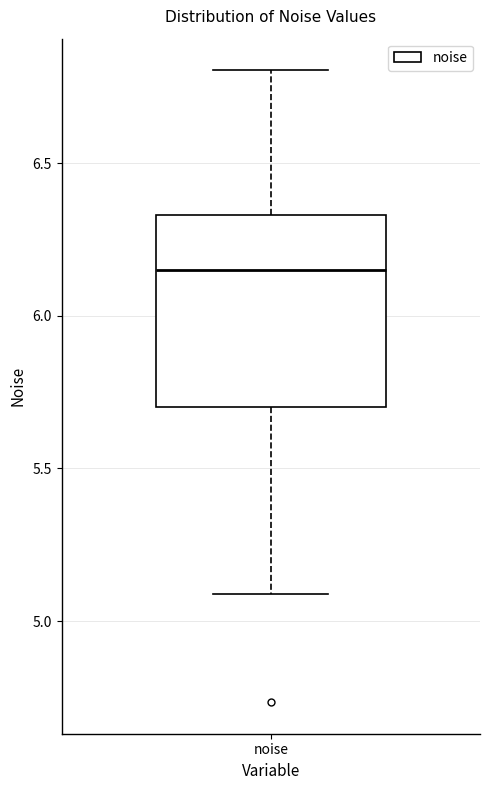

Transcribe this box plot: give where the median line is, the range the box spans, and where the two whiskers end, as read against the y-axis. The values are not printed on the chart, so give them approximately, as read against the axis.

median 6.15, box 5.70 to 6.35, whiskers 5.10 to 6.80